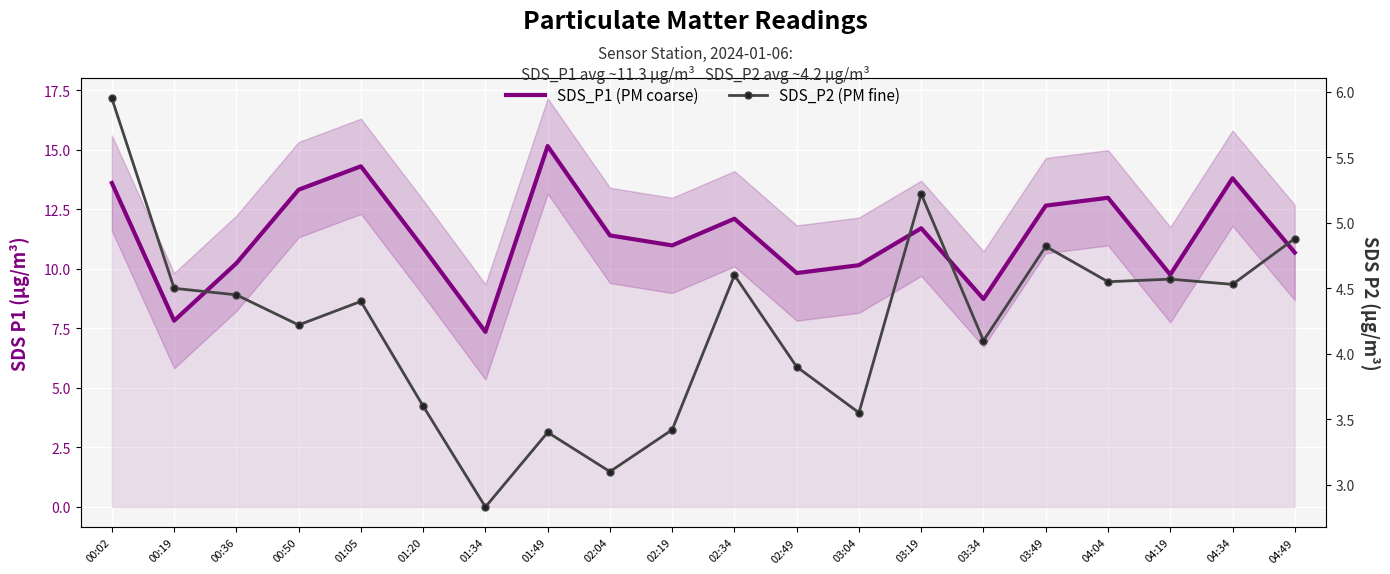

List the series in order of their overall mean, highest first.

SDS_P1 (PM coarse), SDS_P2 (PM fine)